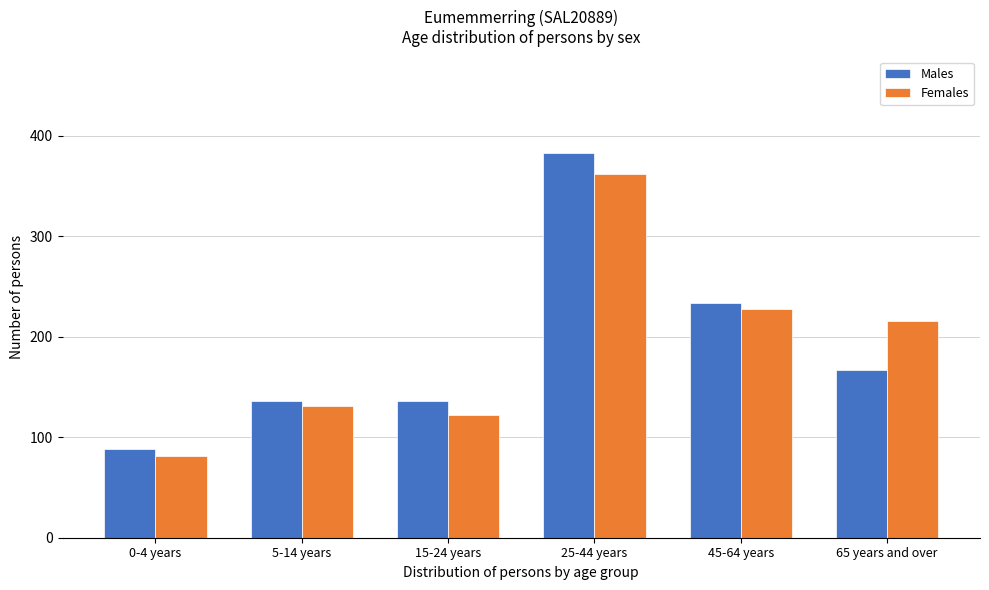

Reading left to right, what are all the values shown in this chart?

Males: 0-4 years=88	5-14 years=136	15-24 years=136	25-44 years=383	45-64 years=234	65 years and over=167
Females: 0-4 years=81	5-14 years=131	15-24 years=122	25-44 years=362	45-64 years=228	65 years and over=216